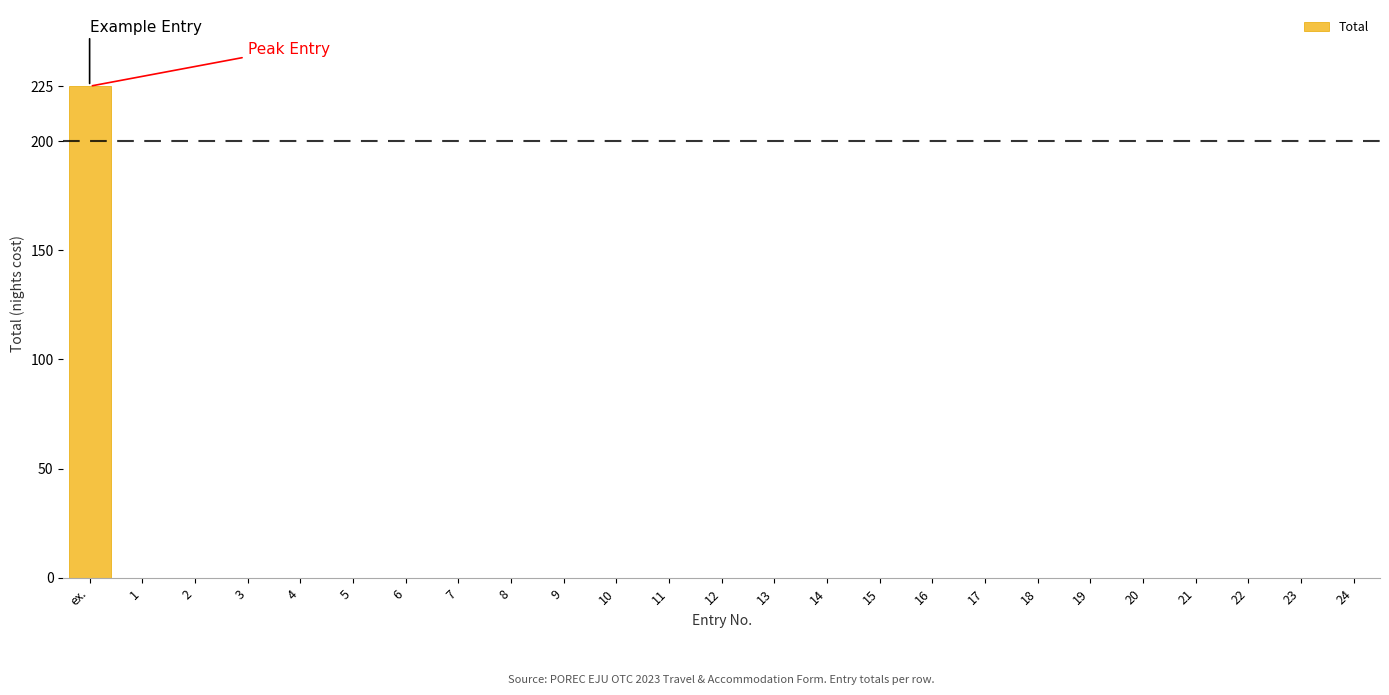

Reading right to left, what are all the values shown in this chart?

24=0	23=0	22=0	21=0	20=0	19=0	18=0	17=0	16=0	15=0	14=0	13=0	12=0	11=0	10=0	9=0	8=0	7=0	6=0	5=0	4=0	3=0	2=0	1=0	ex.=225